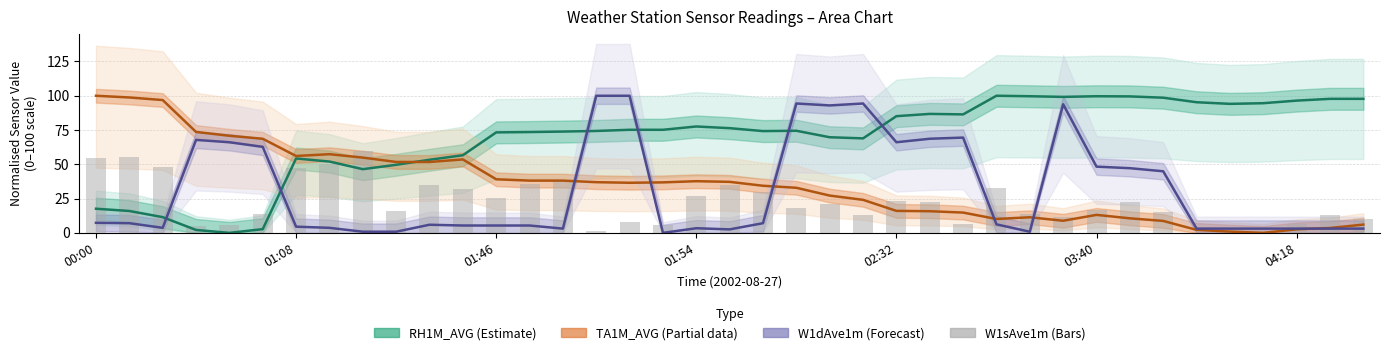

At 21, list the series in order from largest to smallest.

W1dAve1m (Forecast), RH1M_AVG (Estimate), TA1M_AVG (Partial), W1sAve1m (Bars)